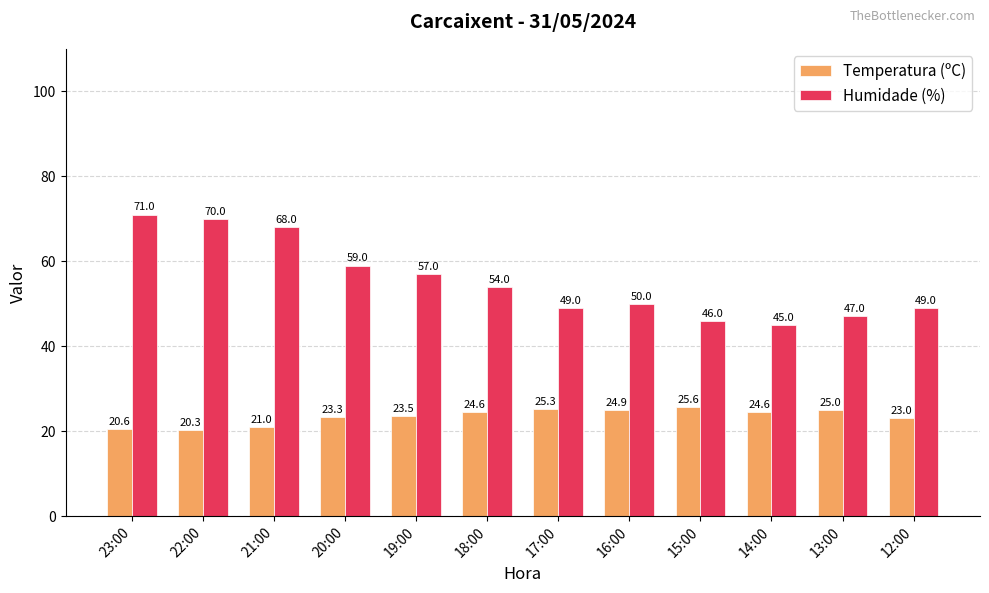

Reading left to right, what are all the values shown in this chart?

Temperatura (ºC): 20.6	20.3	21.0	23.3	23.5	24.6	25.3	24.9	25.6	24.6	25.0	23.0
Humidade (%): 71.0	70.0	68.0	59.0	57.0	54.0	49.0	50.0	46.0	45.0	47.0	49.0